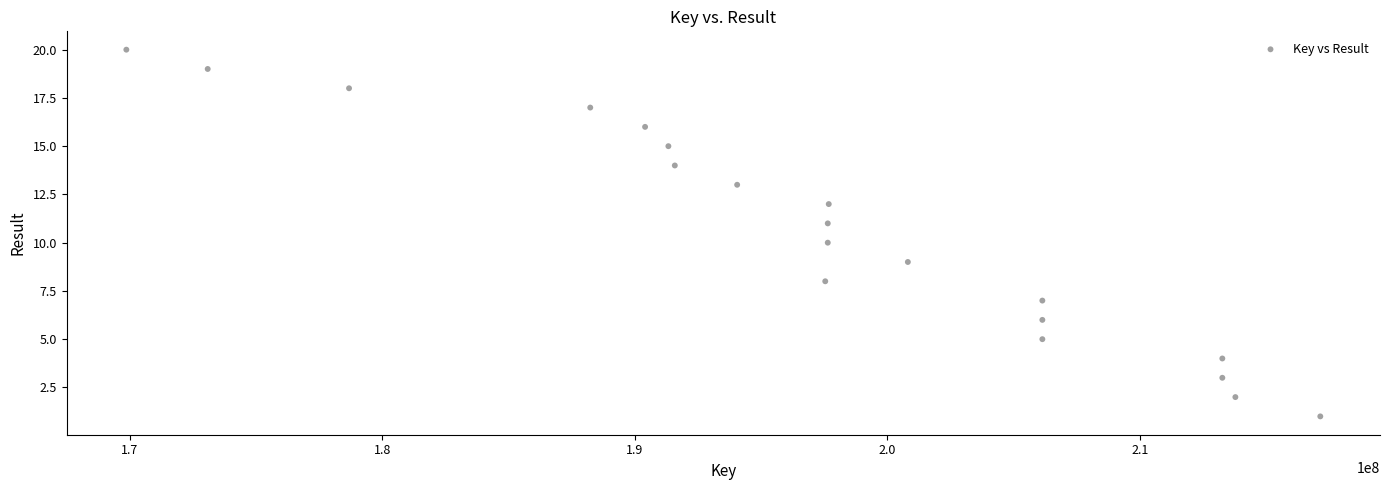

What is the range of X values (max minus min)?

47268230